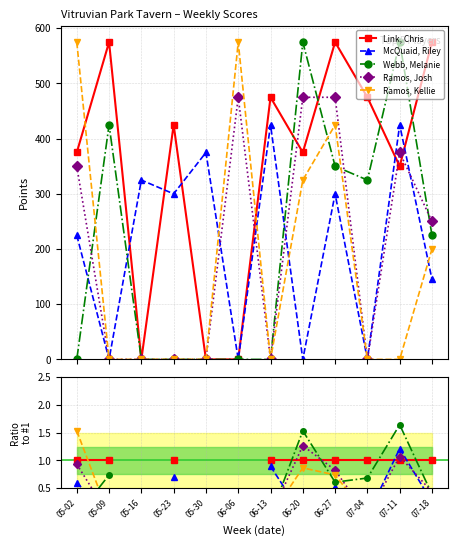

At how many categories does at least one series exceed 1?

3